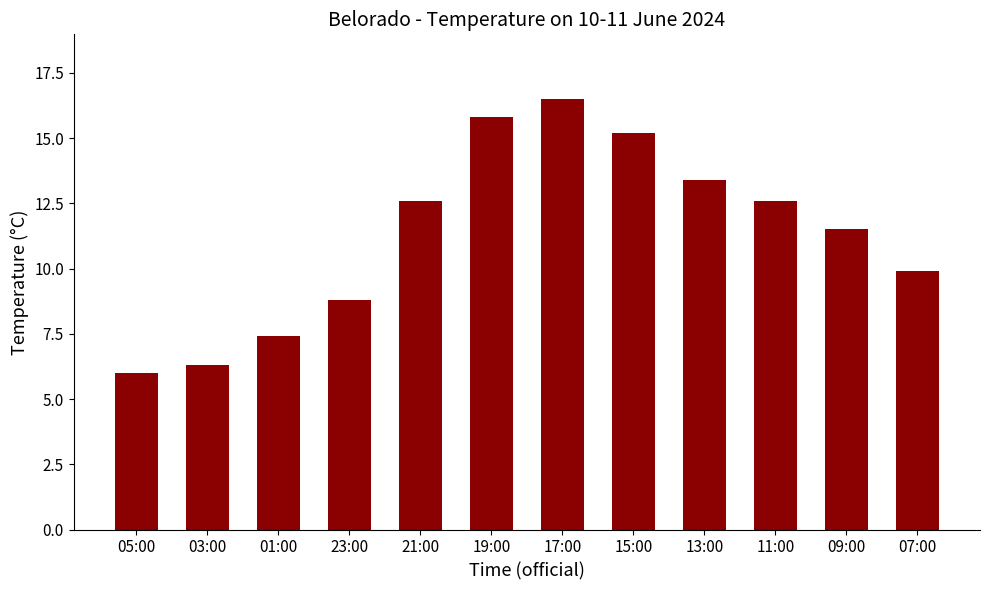

What is the change in value from 11:00 to 07:00?

-2.7